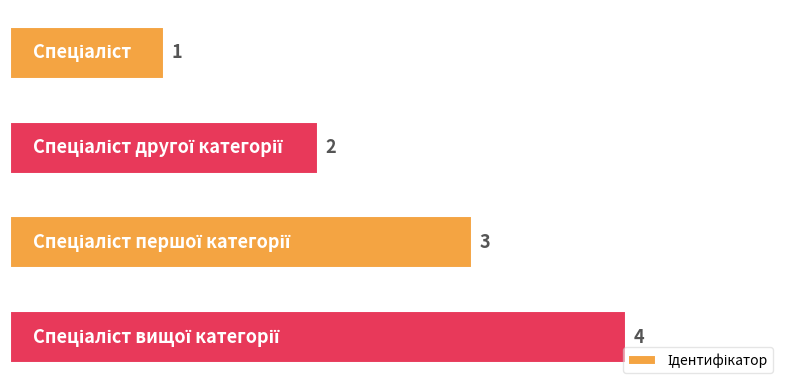

Count the values in the range 2 to 4.

3